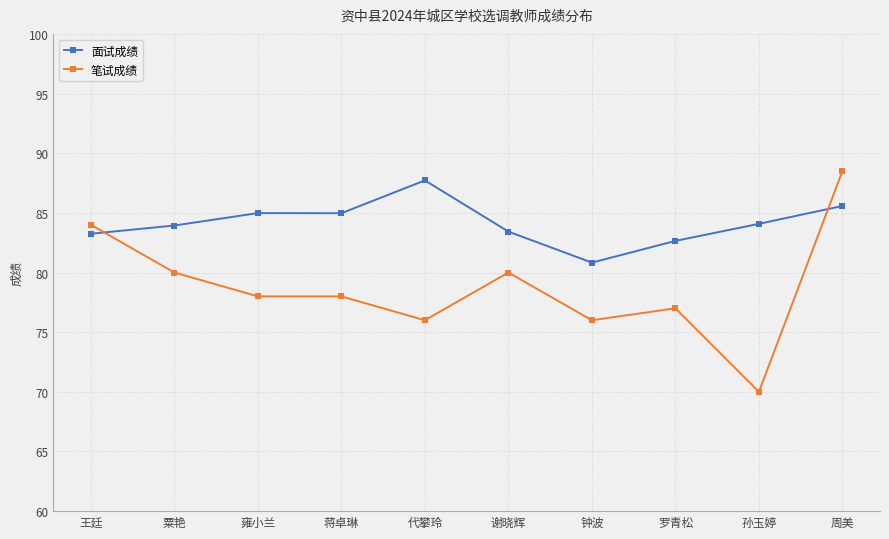

The 面试成绩 series shows 25.8 at 谢晓辉. True or false?

False